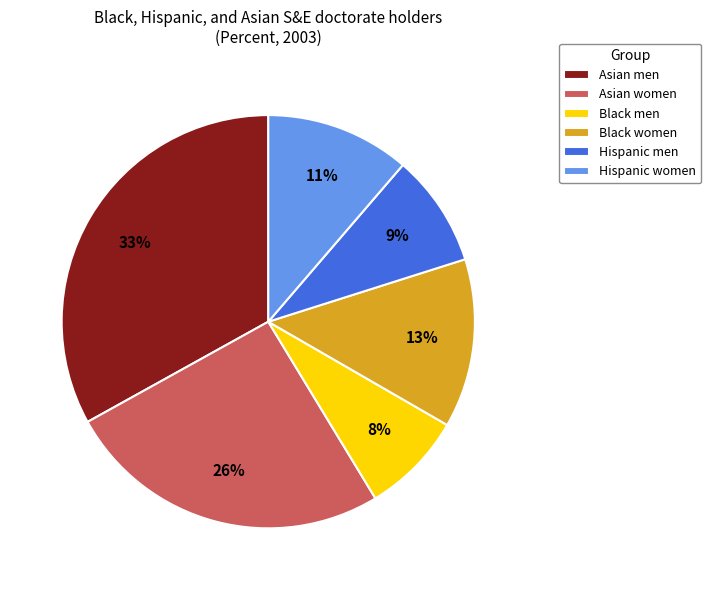

Do Hispanic women and Asian men together represent more than half of the pie?

No